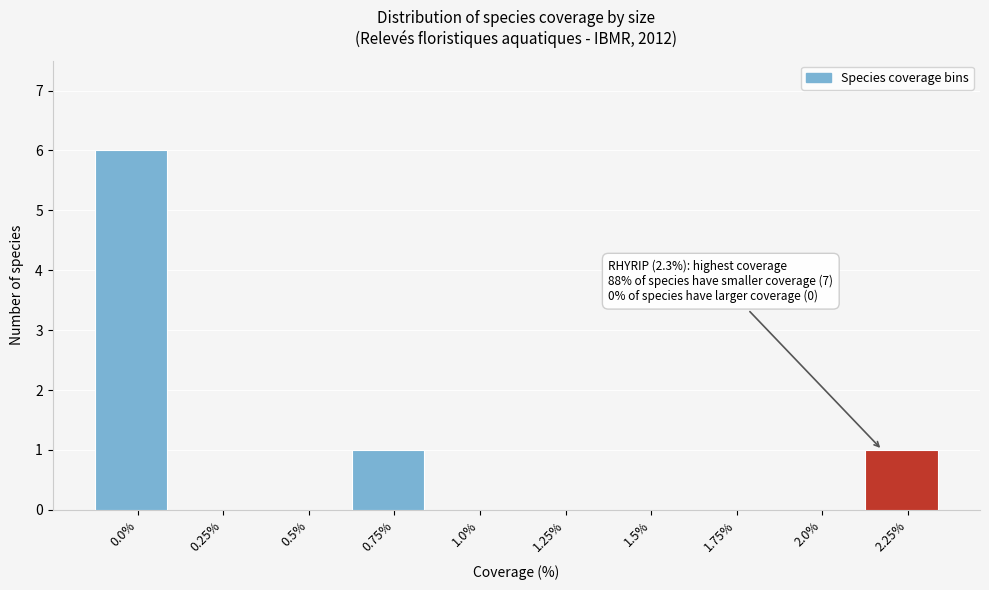

Reading left to right, transcribe all the data shown in this chart.

0.0%=6	0.25%=0	0.5%=0	0.75%=1	1.0%=0	1.25%=0	1.5%=0	1.75%=0	2.0%=0	2.25%=1